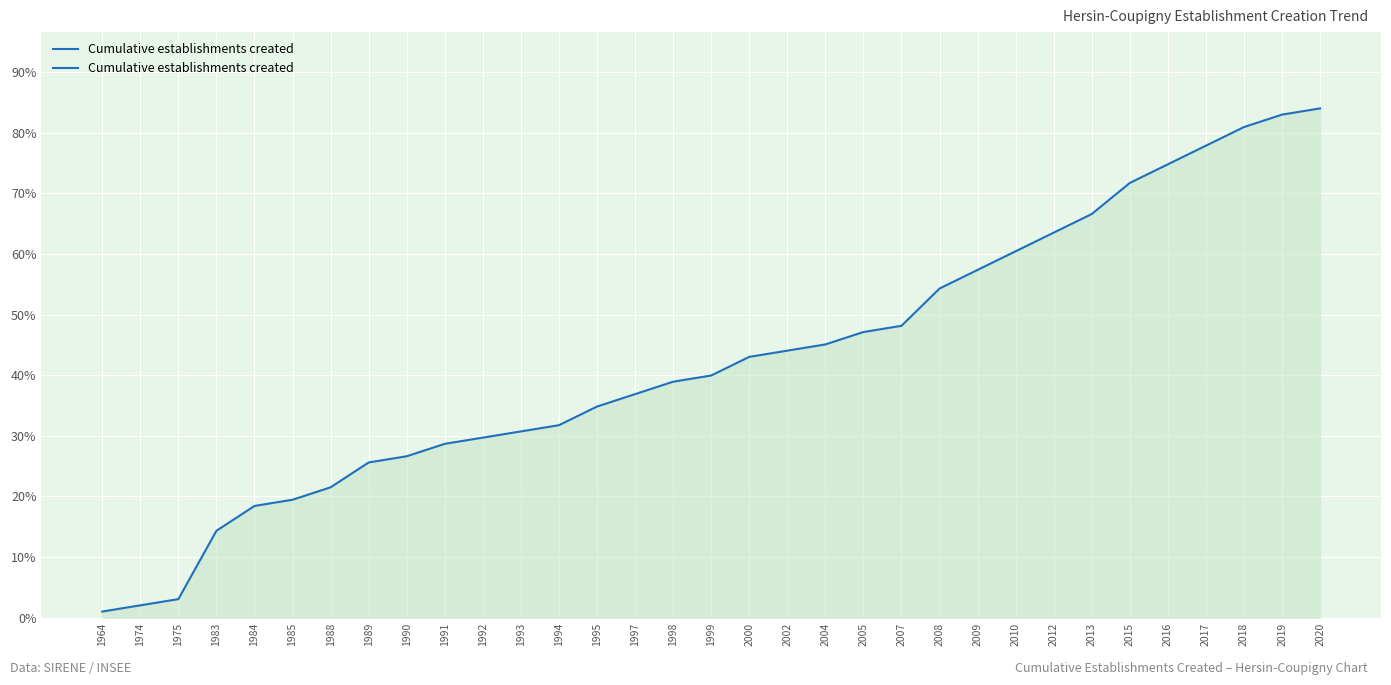

Reading right to left, what are all the values shown in this chart?

2020=84.0	2019=83.0	2018=80.9	2017=77.9	2016=74.8	2015=71.7	2013=66.6	2012=63.5	2010=60.4	2009=57.4	2008=54.3	2007=48.1	2005=47.1	2004=45.1	2002=44.0	2000=43.0	1999=40.0	1998=38.9	1997=36.9	1995=34.8	1994=31.8	1993=30.7	1992=29.7	1991=28.7	1990=26.6	1989=25.6	1988=21.5	1985=19.5	1984=18.4	1983=14.3	1975=3.1	1974=2.0	1964=1.0